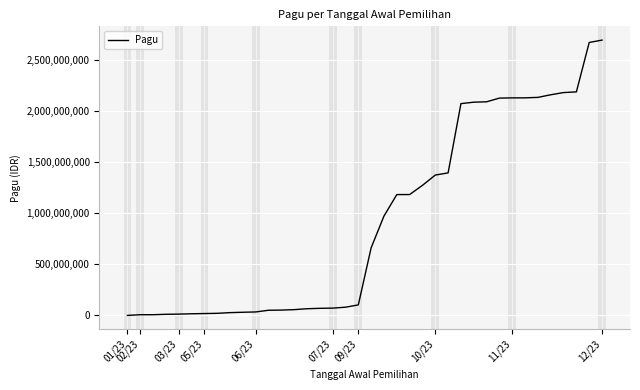

What is the greatest value displayed?

2694528800